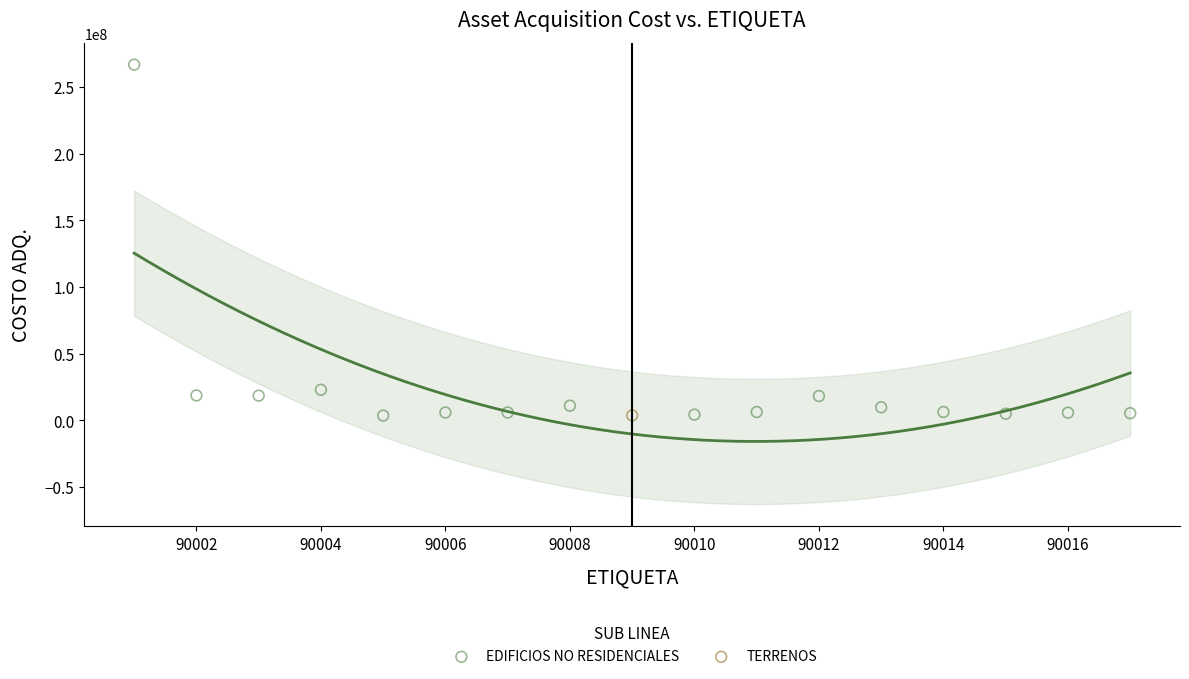

What are all the series names shown in the legend?

EDIFICIOS NO RESIDENCIALES, TERRENOS